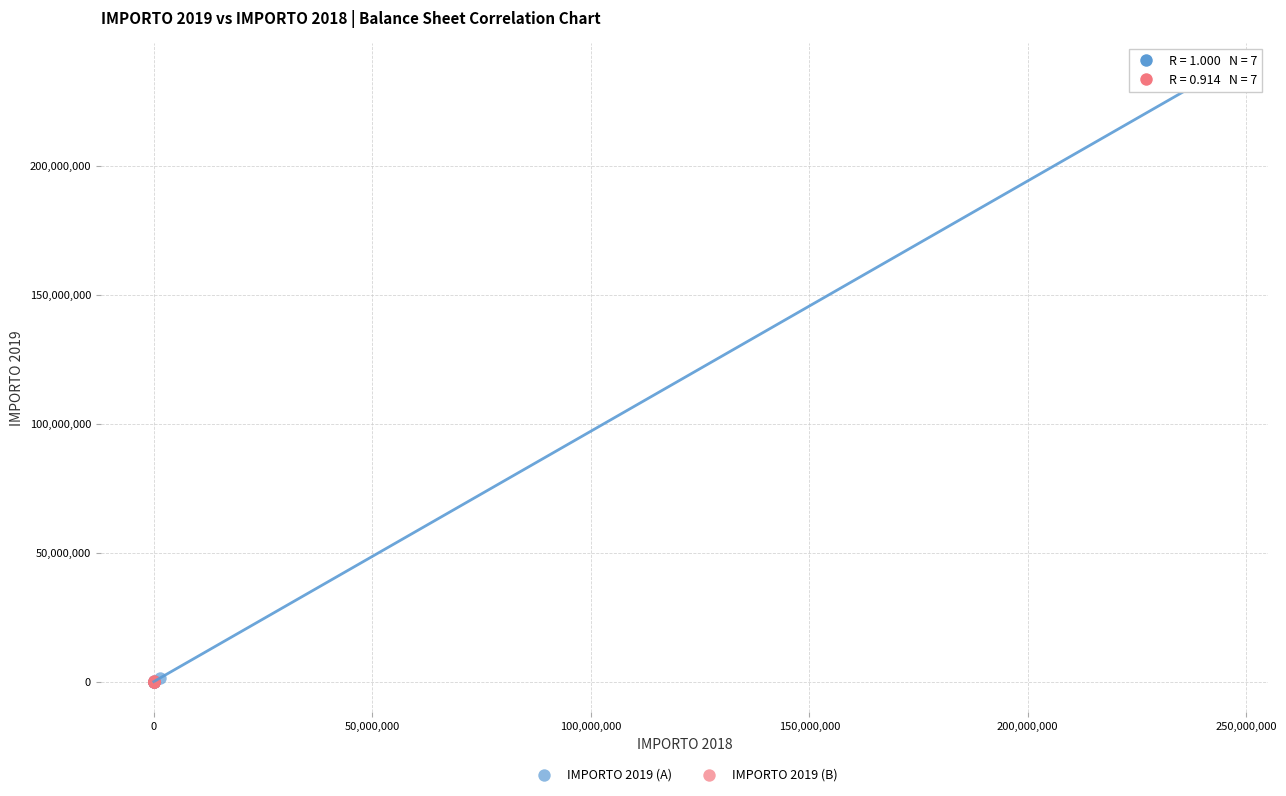

What are all the series names shown in the legend?

IMPORTO 2019 (A), IMPORTO 2019 (B)